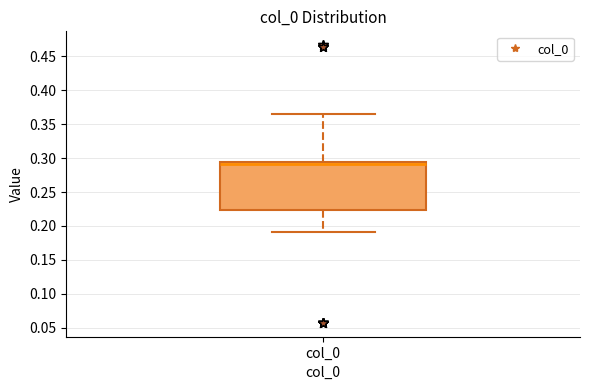

Transcribe this box plot: give where the median line is, the range the box spans, and where the two whiskers end, as read against the y-axis. The values are not printed on the chart, so give them approximately, as read against the axis.

median 0.290, box 0.225 to 0.295, whiskers 0.190 to 0.365